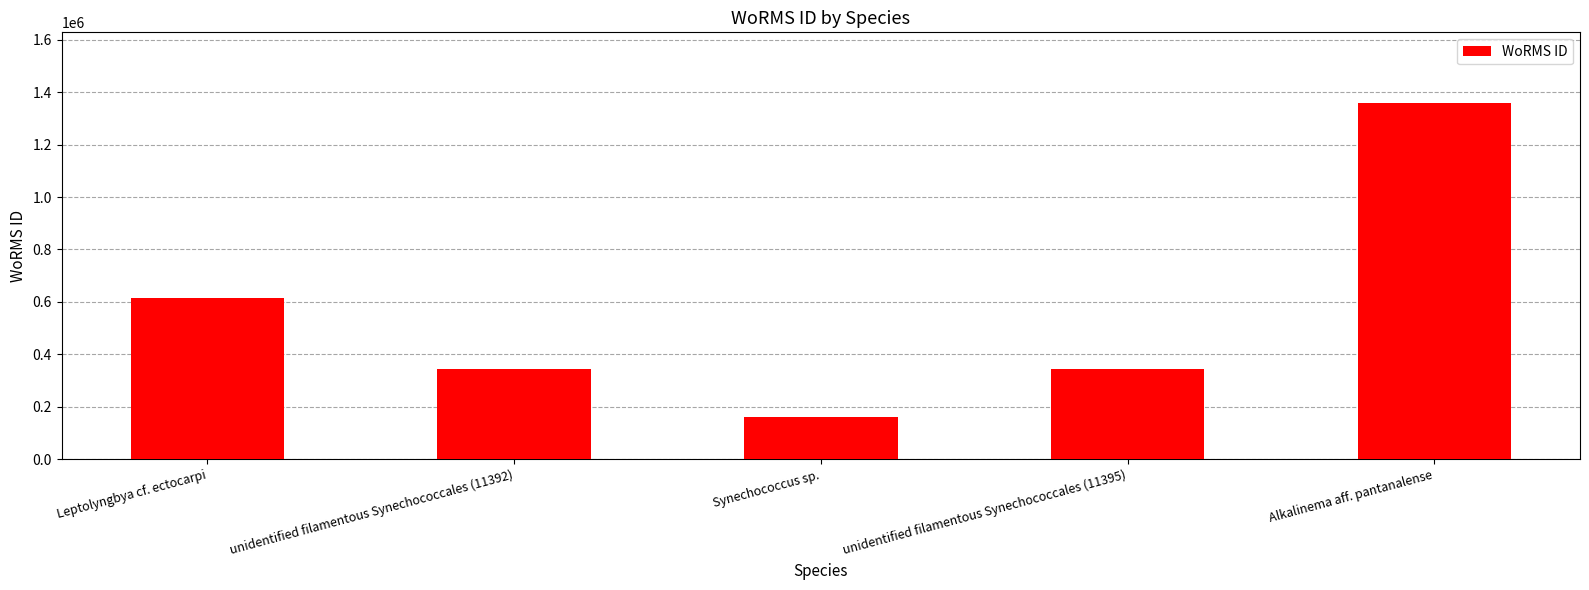

Read the value at unidentified filamentous Synechococcales (11395).

345514